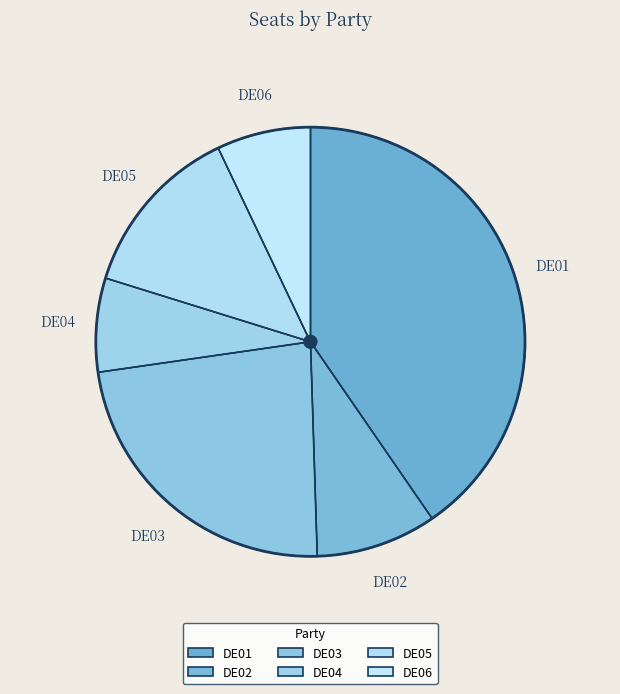

Is the sum of DE05 and DE03 greater than half?

No